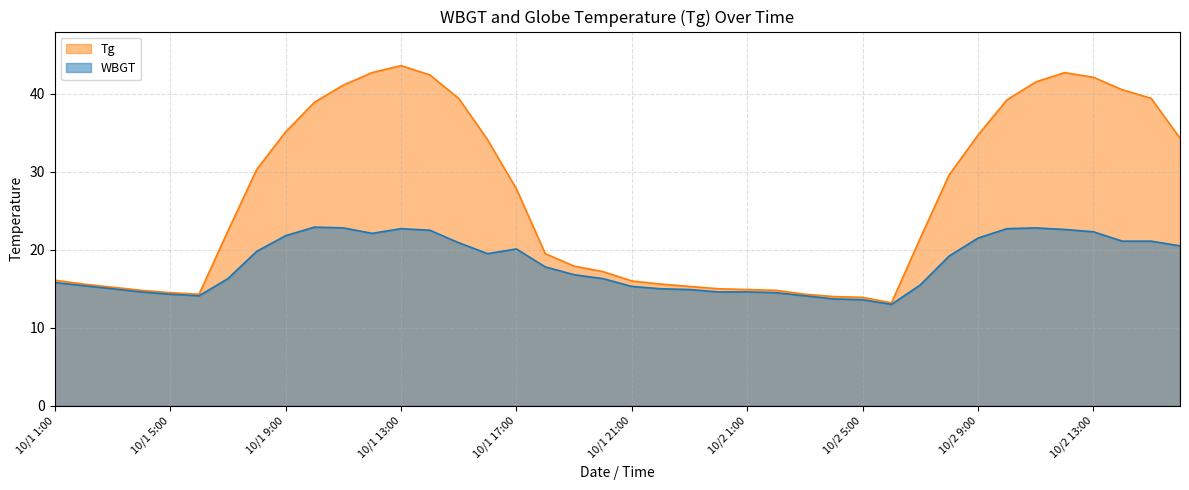

How many data points does each series have?

40